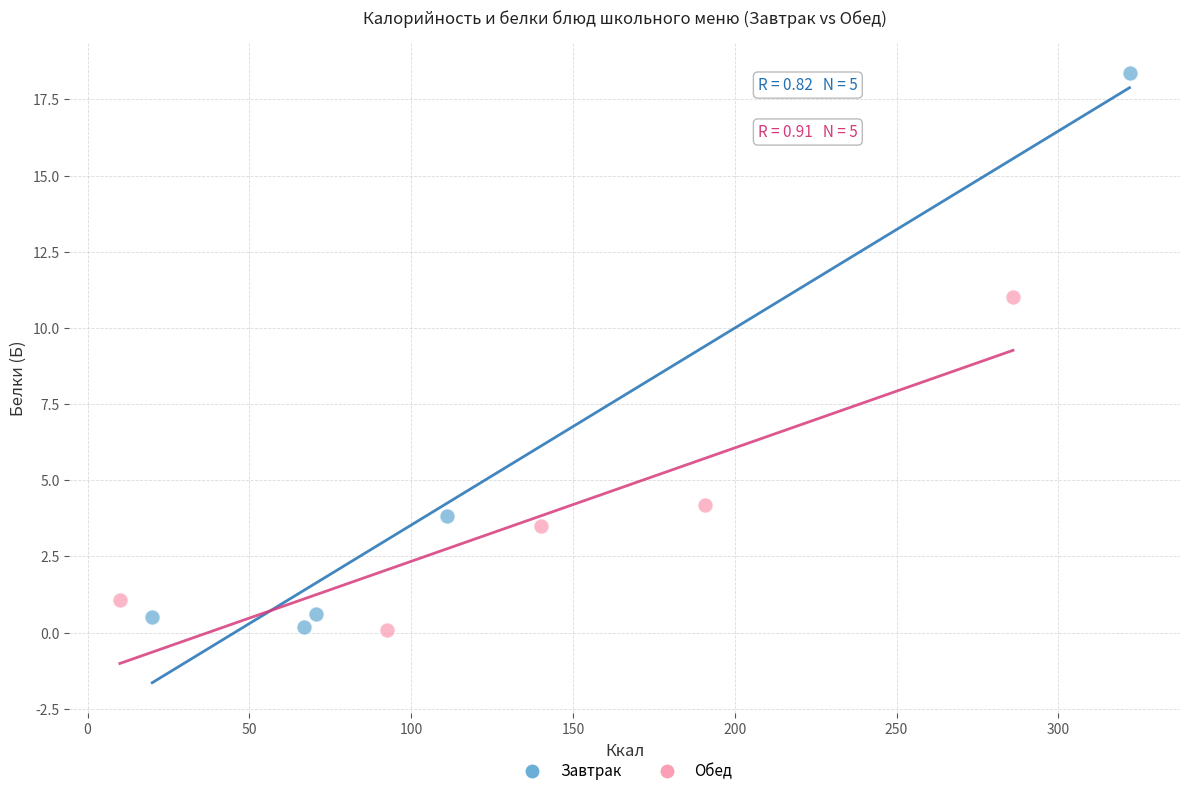

Which series contains the highest Y value?

Завтрак